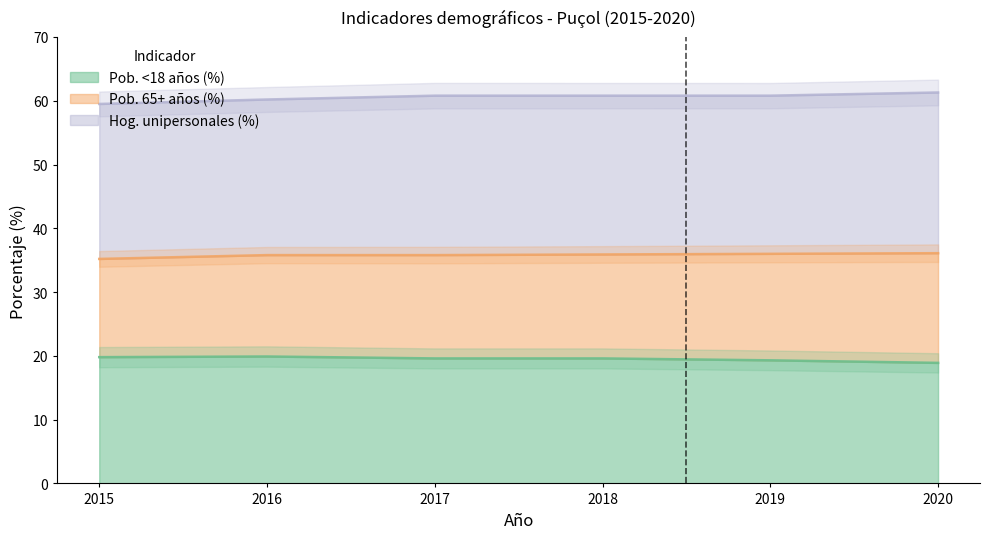

True or false: Población (miles) has more than 1 interior local peaks.

False